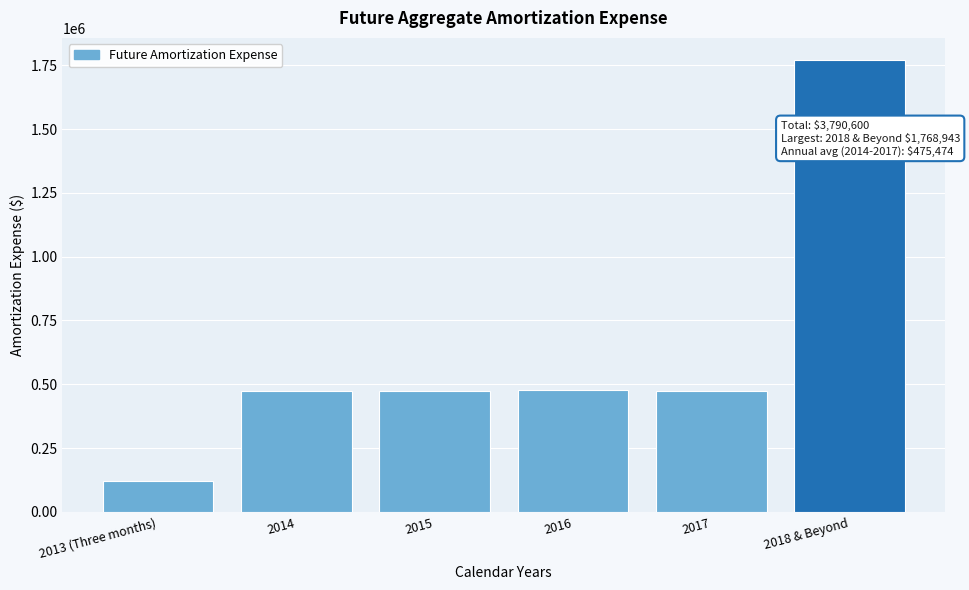

Is it true that the value at 2014 is 270875?

False